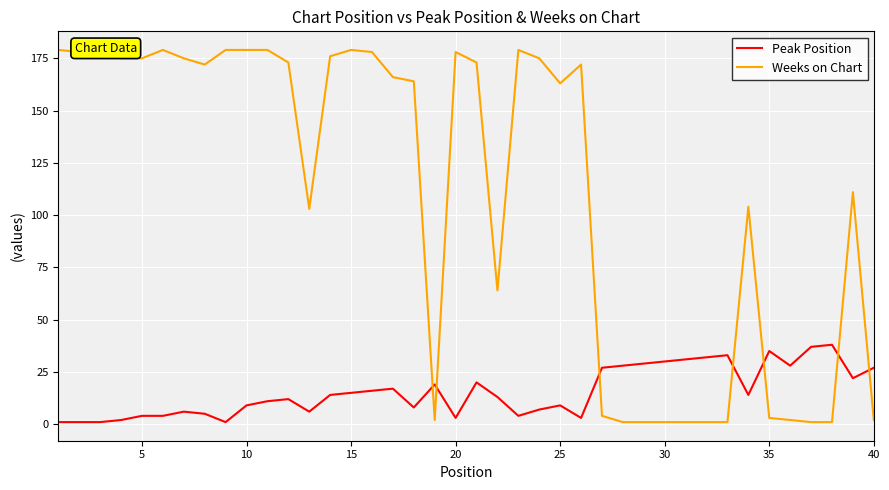

The value of Peak Position at 30 is 40. True or false?

False